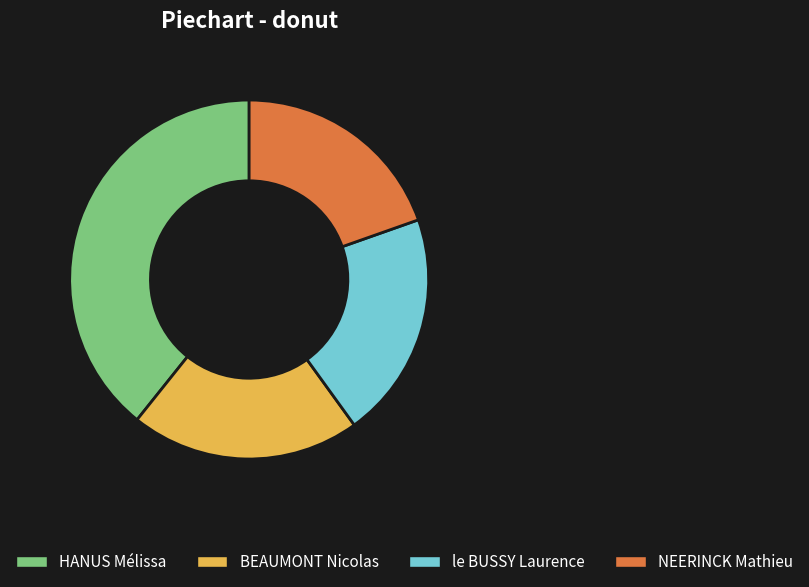

Approximately how many times larger is the value at BEAUMONT Nicolas compared to NEERINCK Mathieu?

1.1